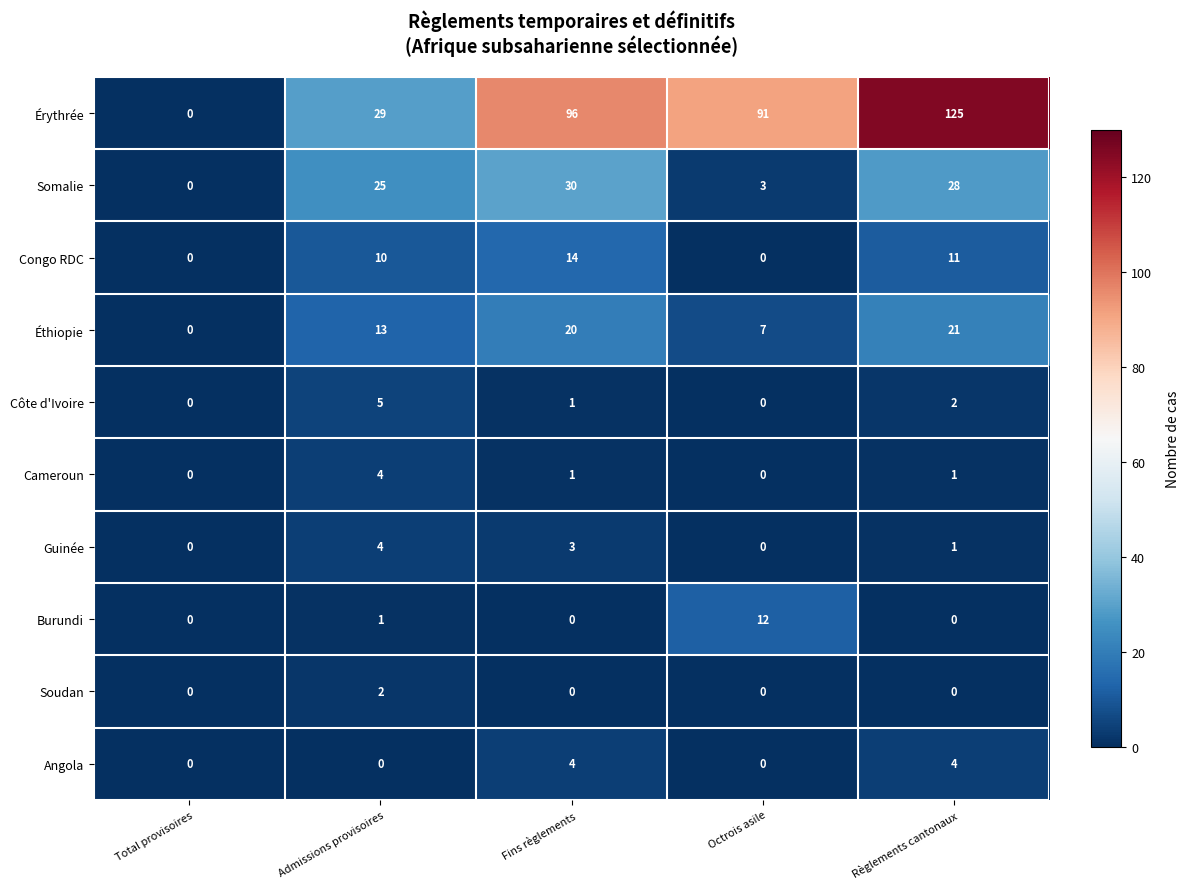

What is the average value of the Burundi series?

3